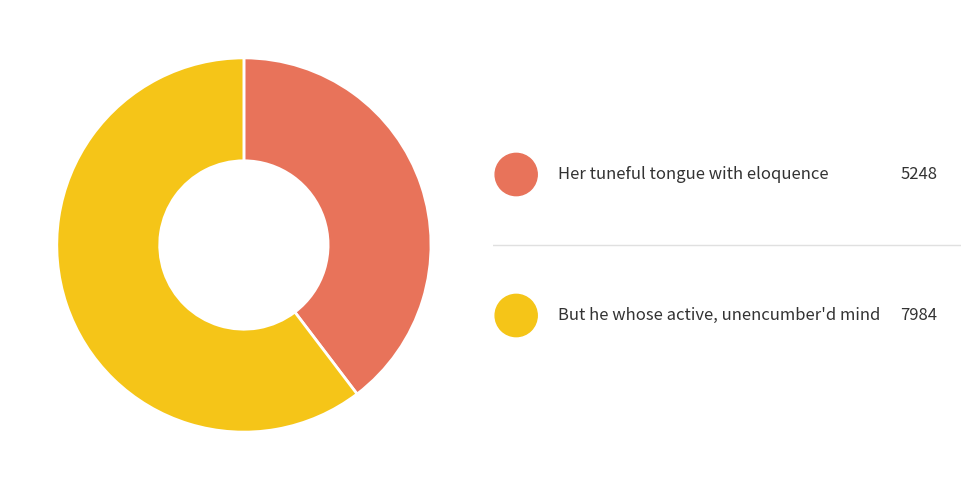

Does any single category account for the majority?

Yes